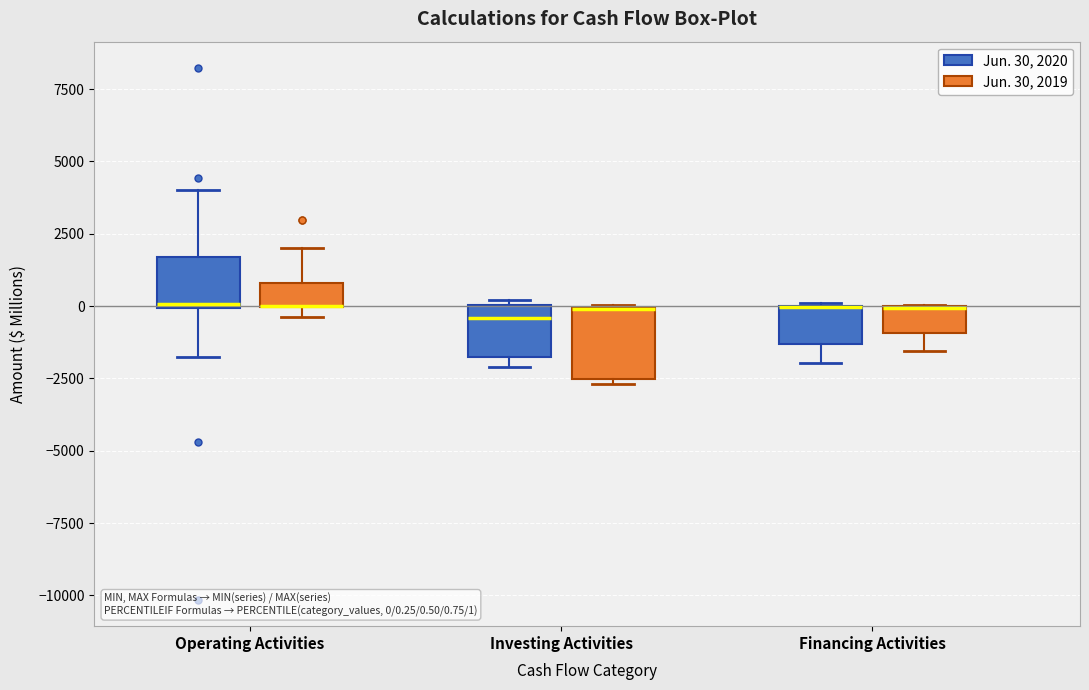

Which box is the tallest, from its lower edge to its upper edge?

Investing Activities (Jun. 30, 2019)